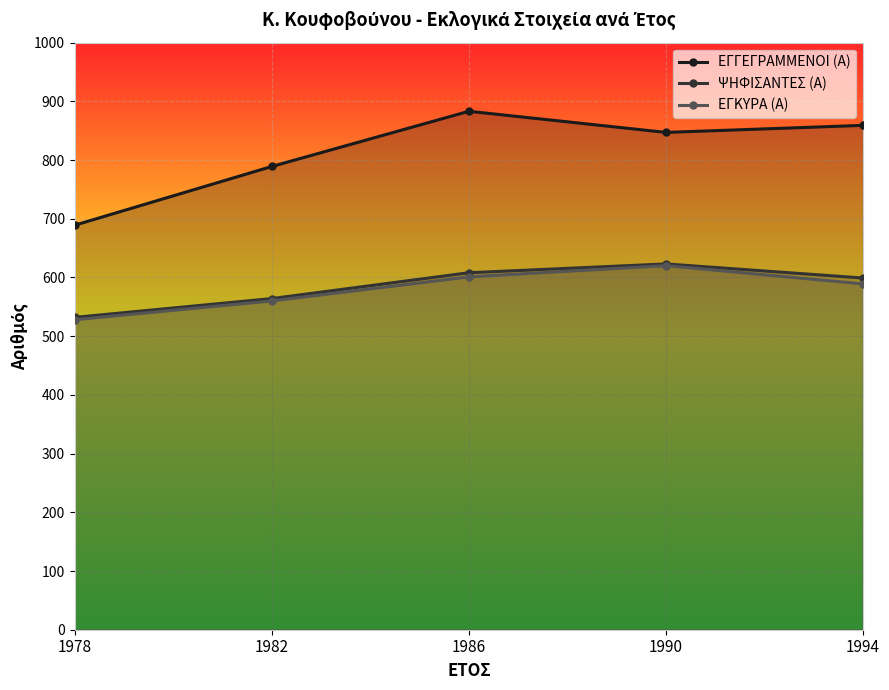

Count the number of data series in this chart.

3